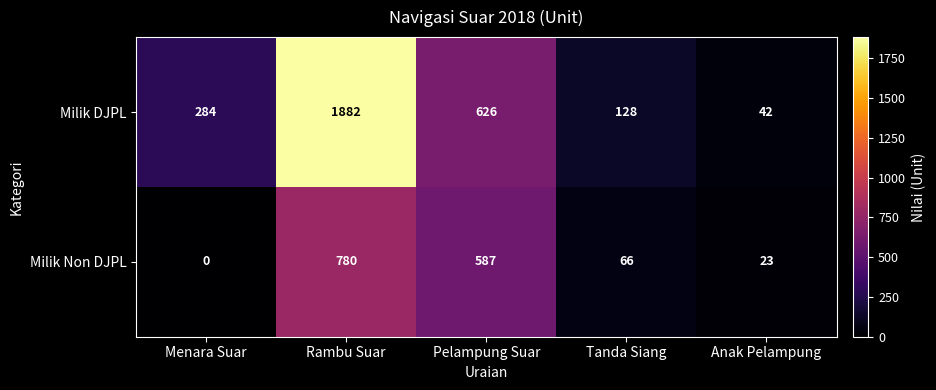

How many values in Milik Non DJPL are above zero?

4